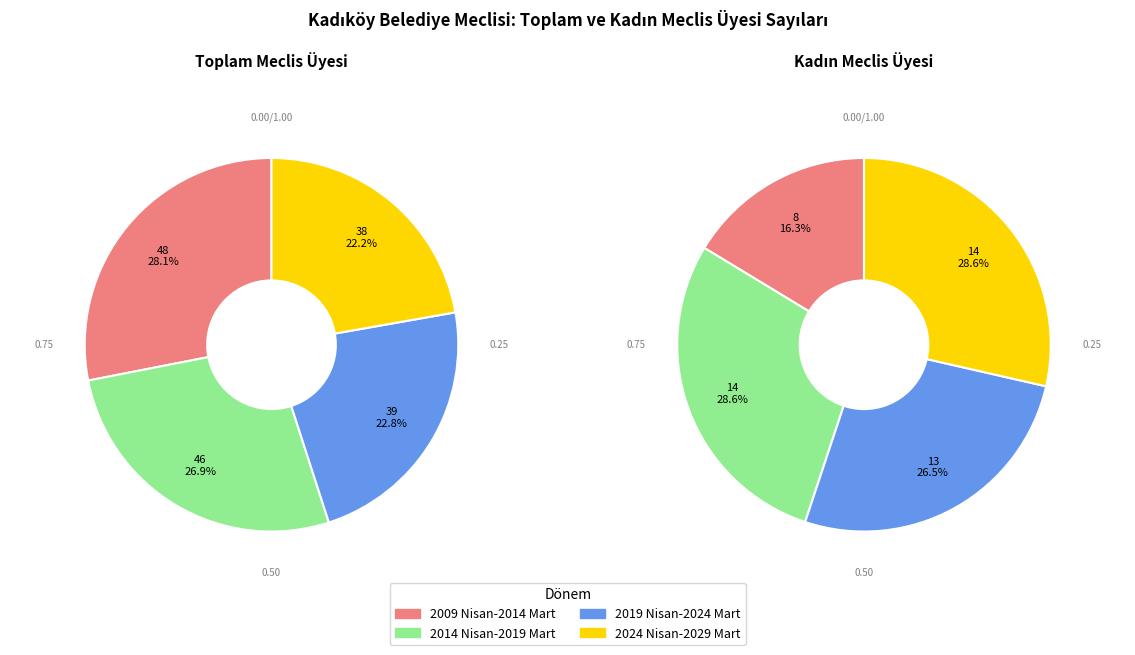

Is there a majority slice in this chart?

No